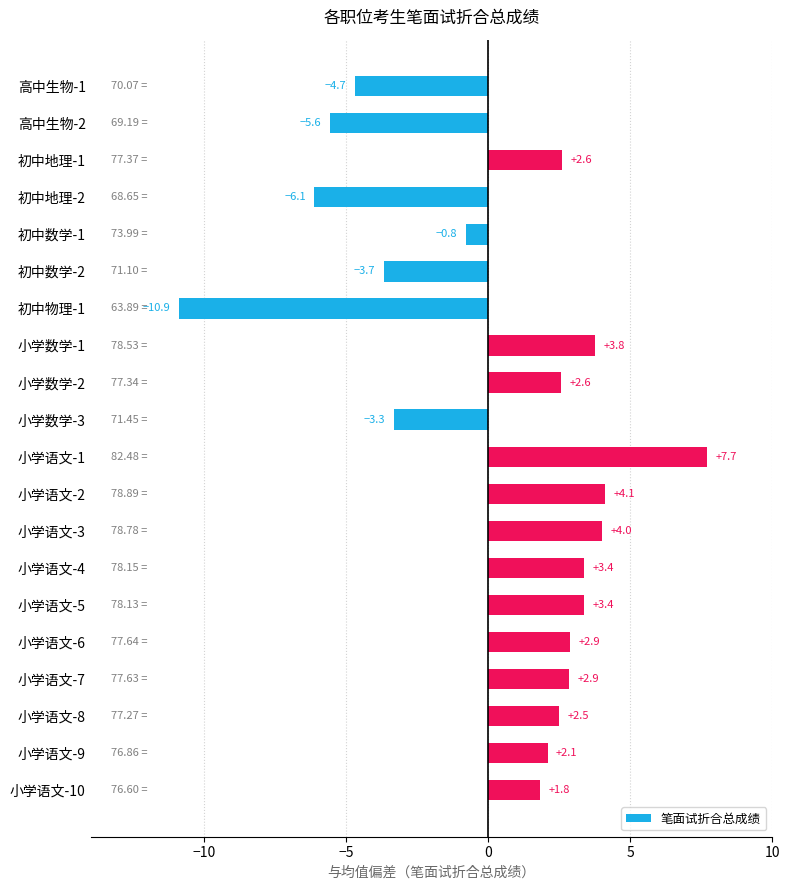

What is the difference between the values at 小学语文-3 and 小学语文-1?

3.7